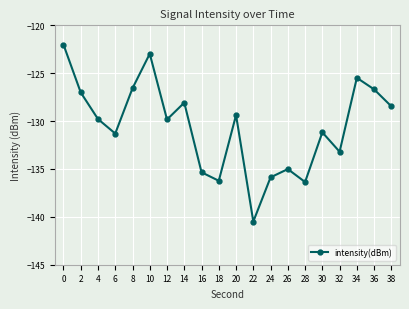

Which has a higher value, 36 or 14?

36